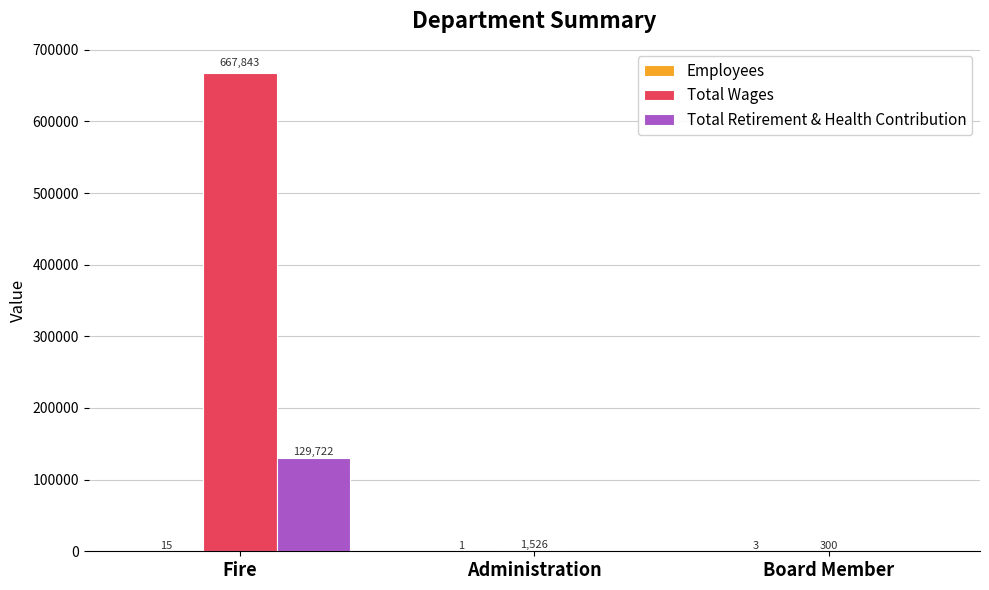

Between Administration and Board Member, which series saw the biggest shift?

Total Wages